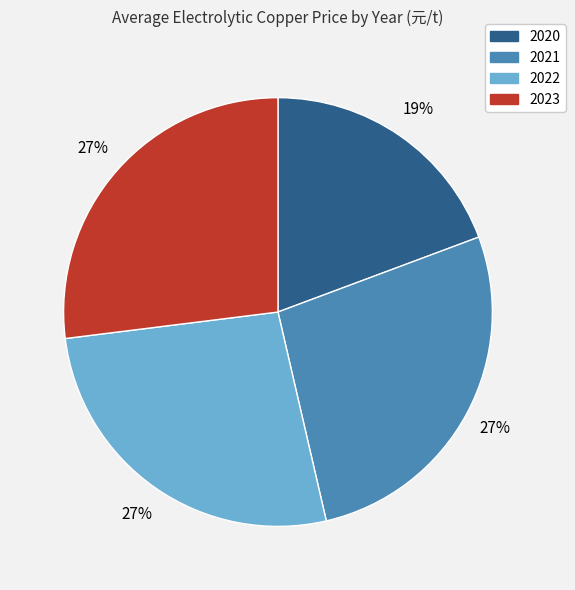

Approximately how many times larger is the value at 2020 compared to 2021?

0.7